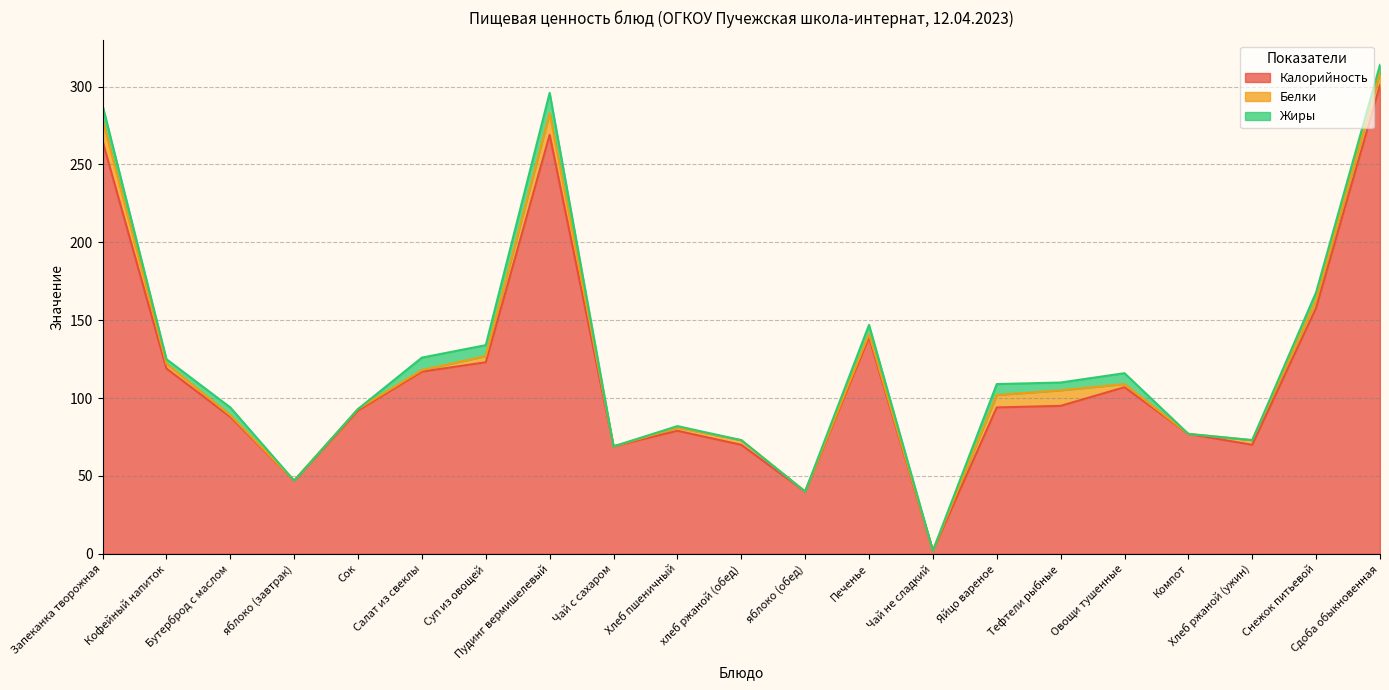

True or false: Калорийность and Белки cross at least once.

False